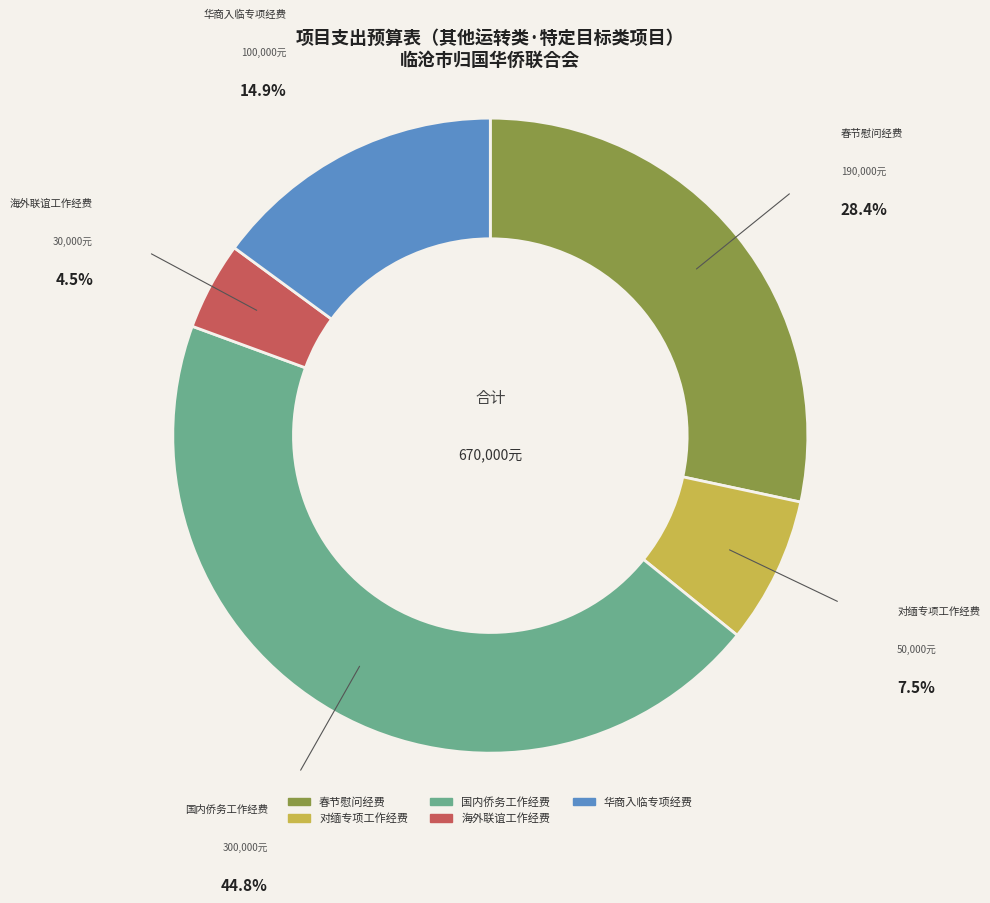

What is the ratio of the value at 华商入临专项经费 to the value at 国内侨务工作经费?

0.3